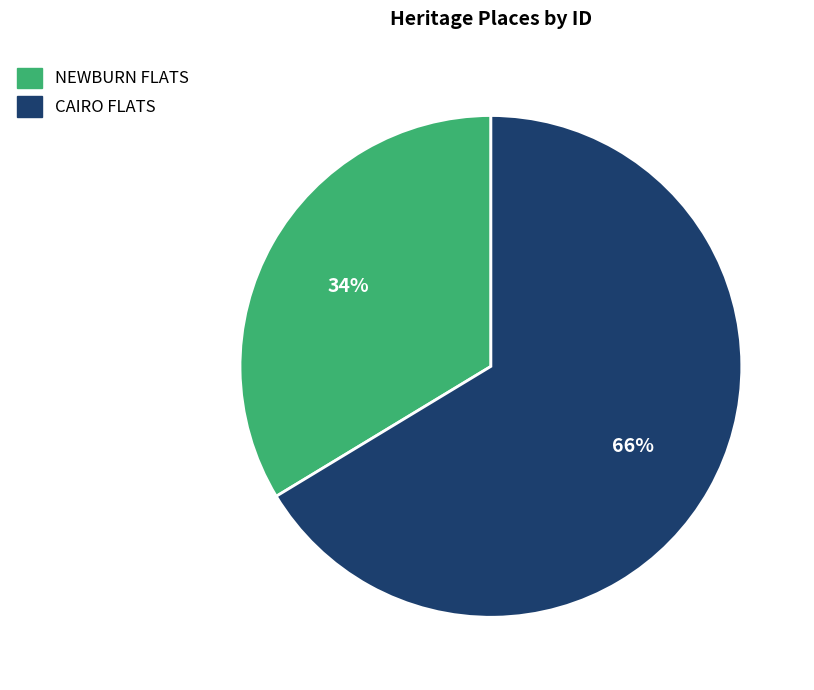

What is the largest slice in the pie chart?

CAIRO FLATS